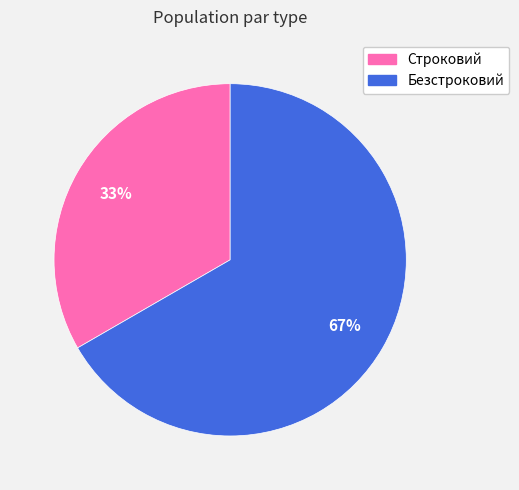

Does any single category account for the majority?

Yes